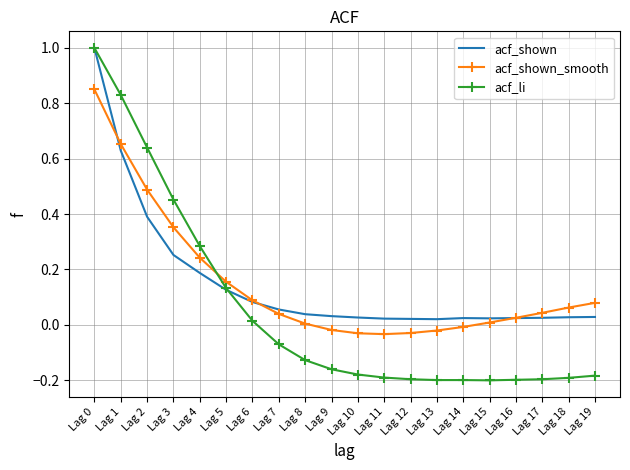

True or false: acf_li has a value of -0.1 at Lag 17.

False